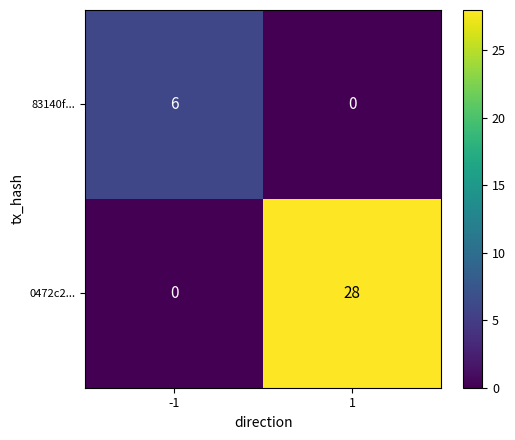

What is the highest value of the 0472c2... series?

28